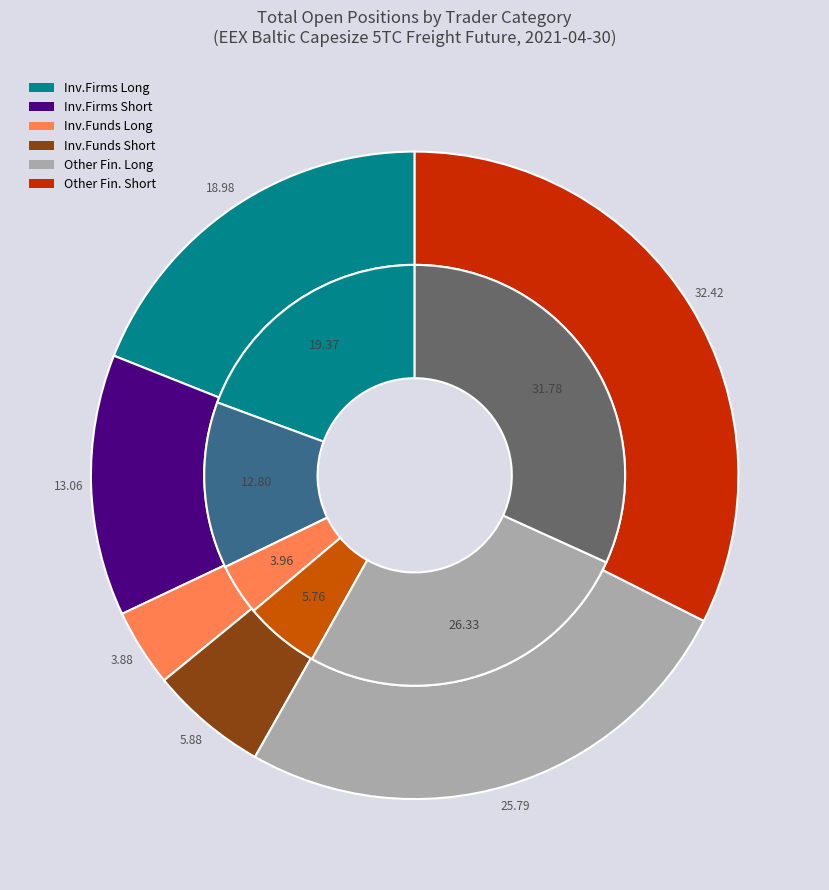

Which has a higher value, Investment Firms Long or Investment Funds Long?

Investment Firms Long